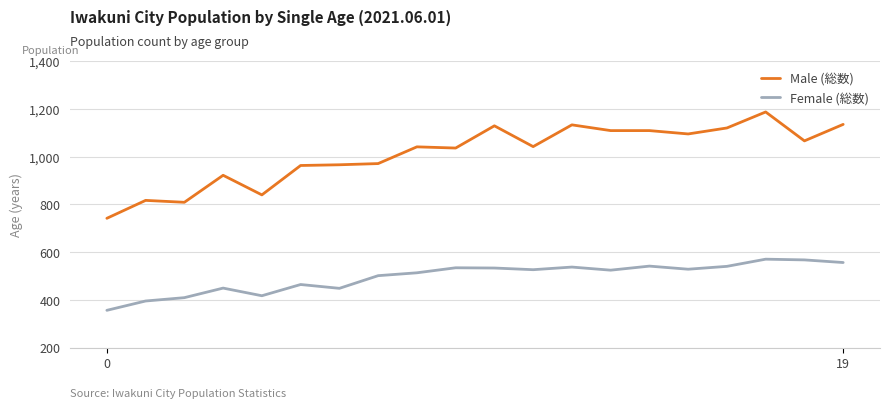

Does the chart display data point markers on the line(s)?

No